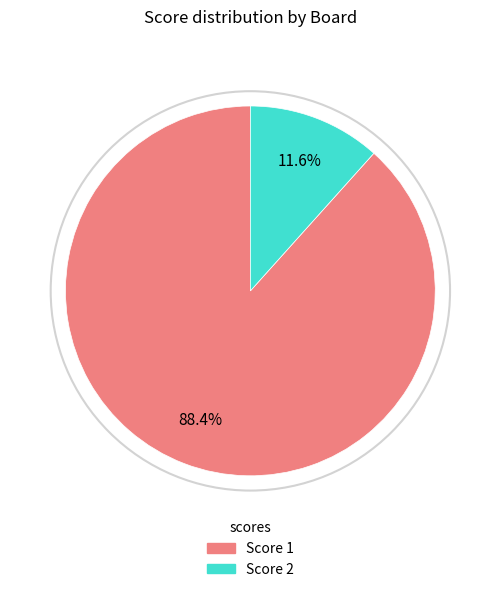

Count the number of slices in the pie.

2